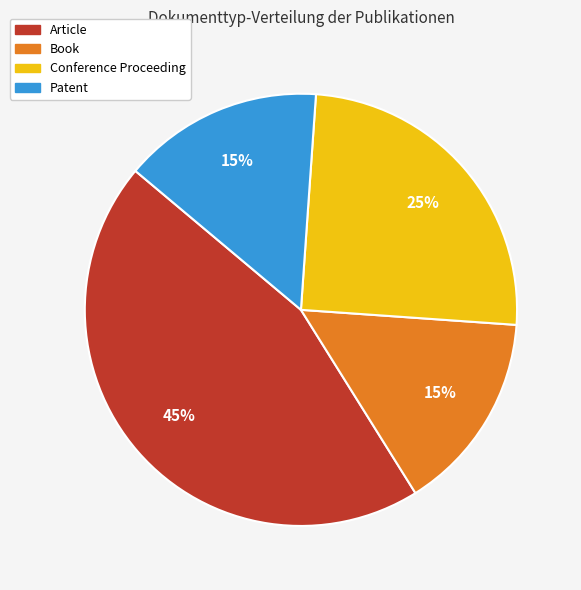

Which slice is the largest?

Article